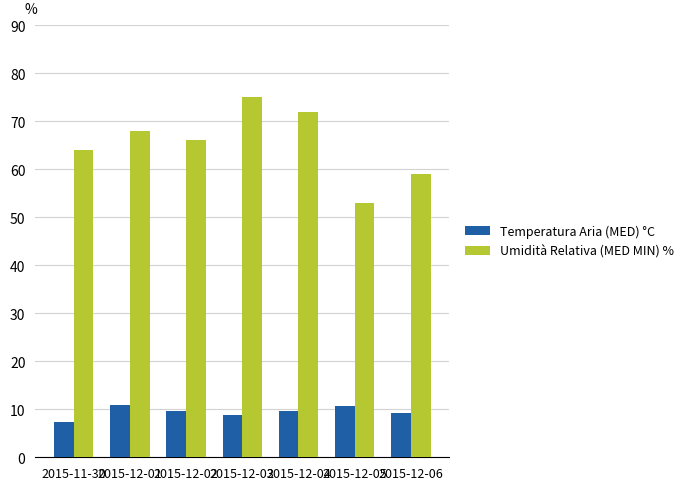

What position from the right is 2015-12-01?

6